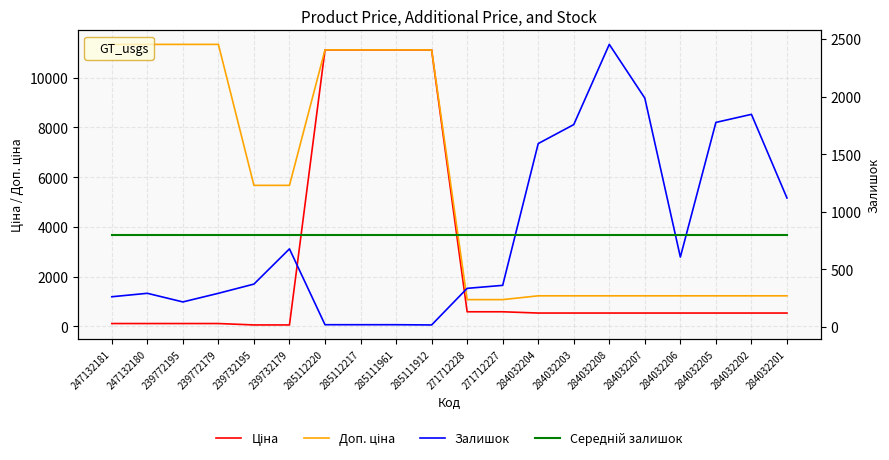

What is the smallest value displayed?

15.0